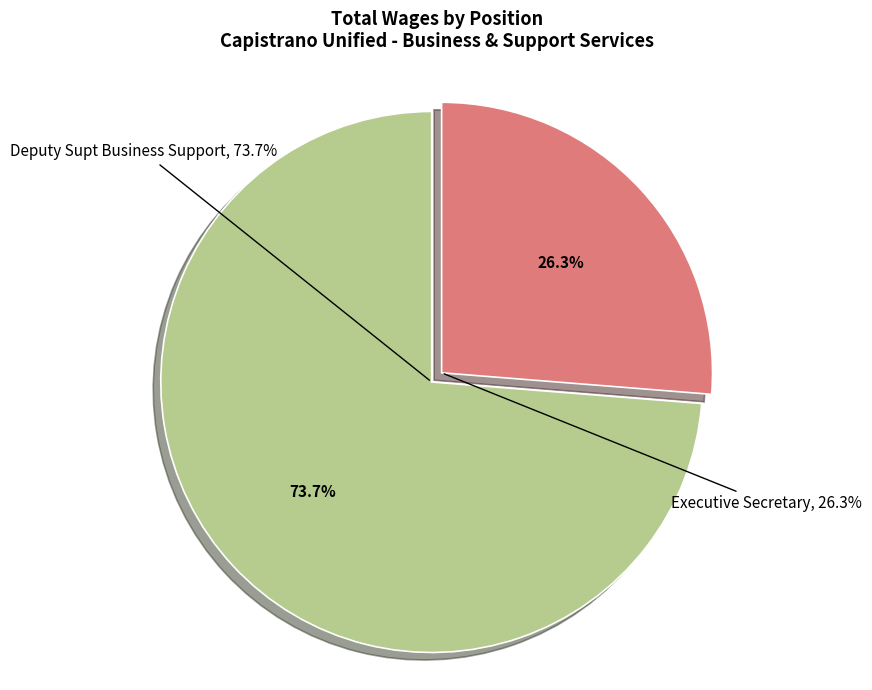

Rank the categories by value from lowest to highest.

Executive Secretary, Deputy Supt Business Support